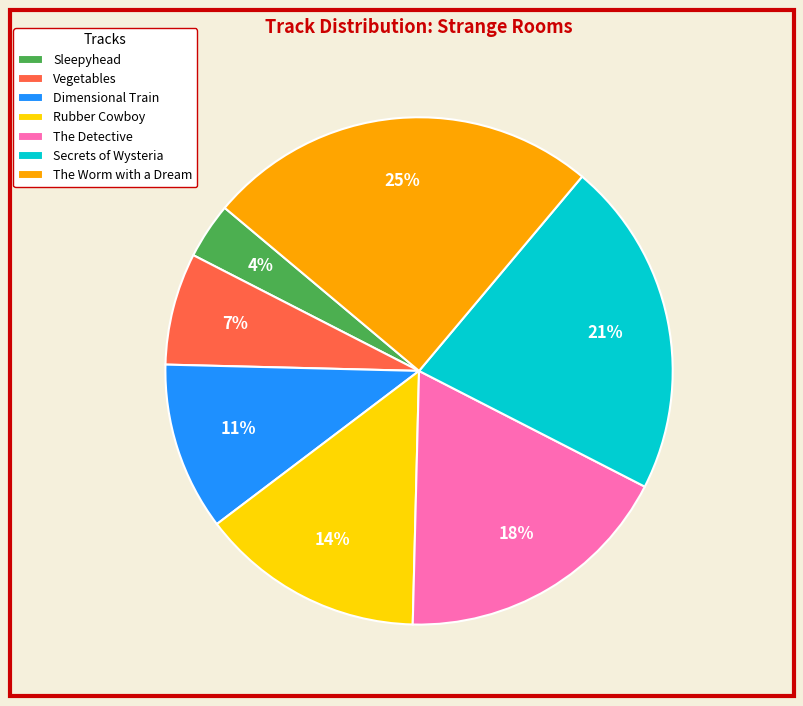

Which has a higher value, Vegetables or The Worm with a Dream?

The Worm with a Dream